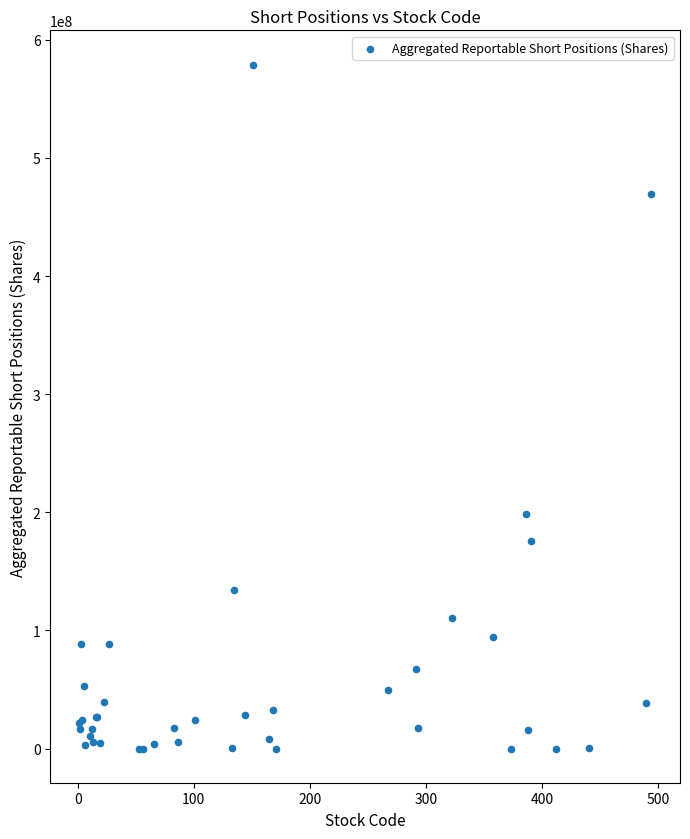

What Y value in the scatter plot is closest to 289517595?

198241956